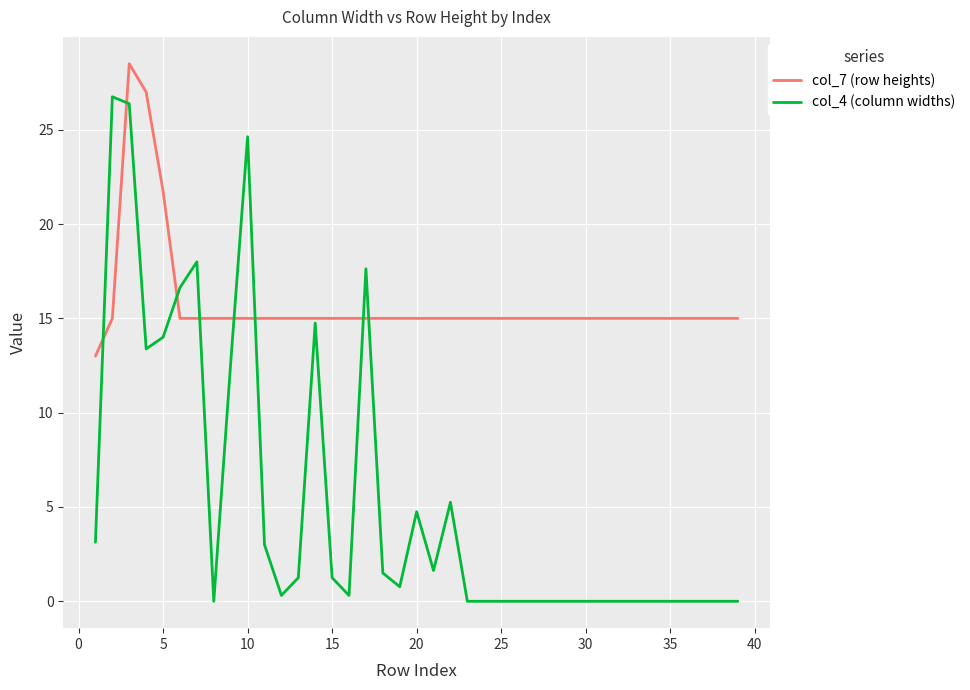

What is the difference between the maximum and second lowest values in the col_7 (row heights) series?

13.5